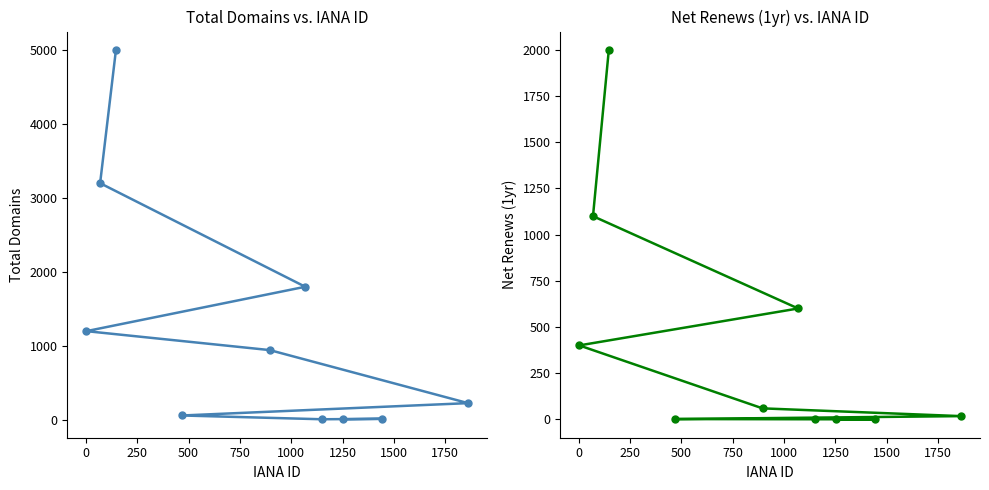

Does the chart have visible grid lines?

No